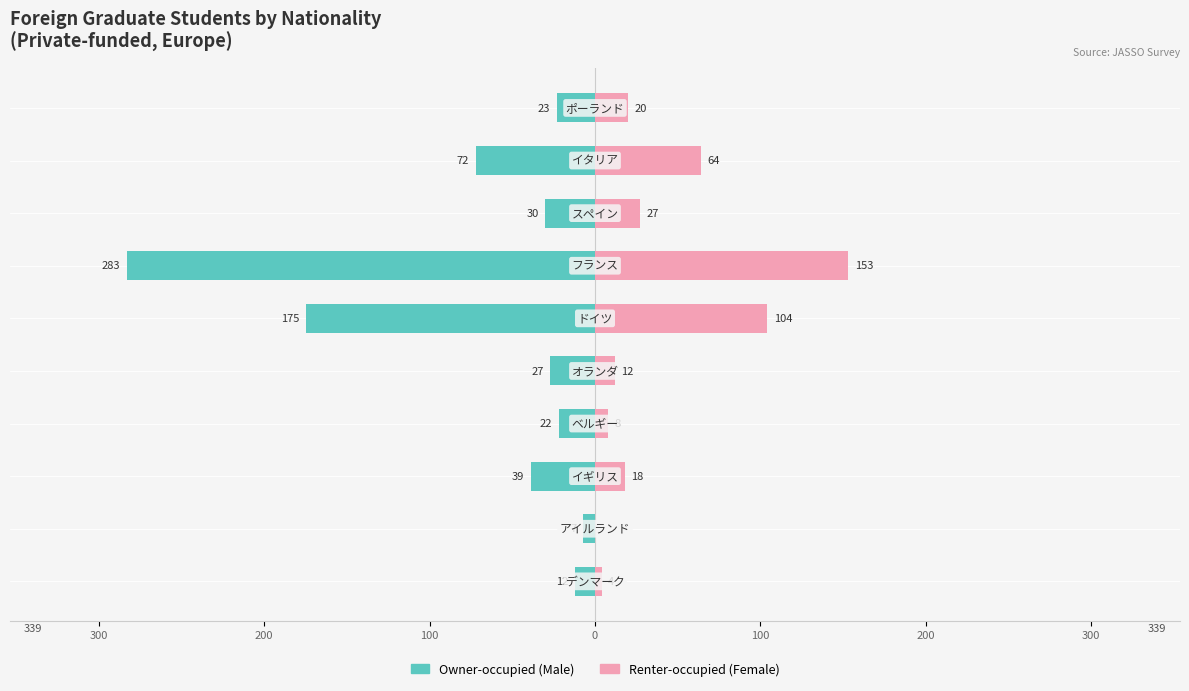

How many positive values does the Renter-occupied (Female) series have?

9